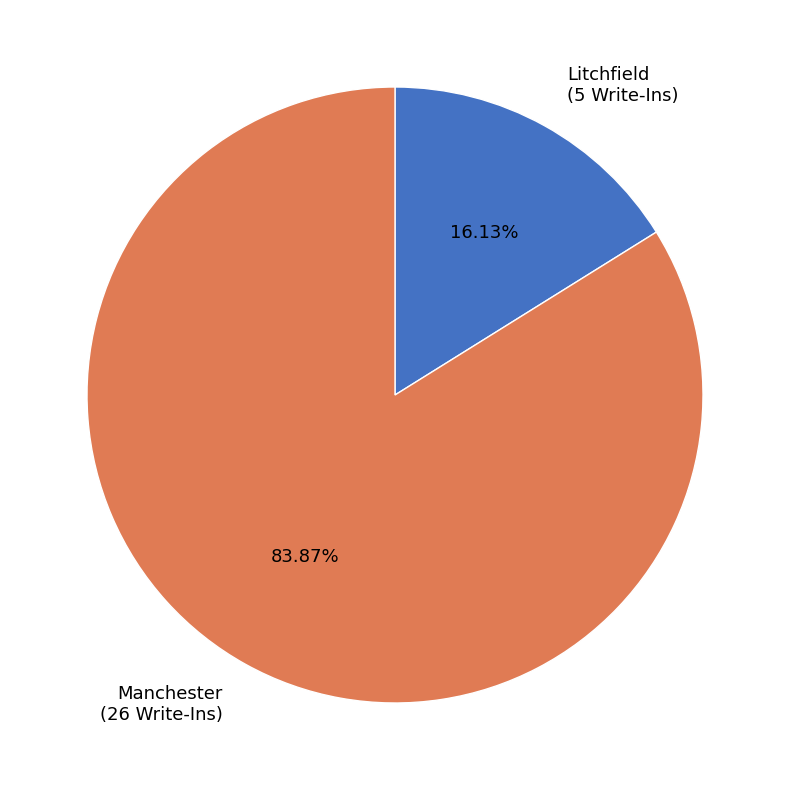

What is the largest slice in the pie chart?

Manchester